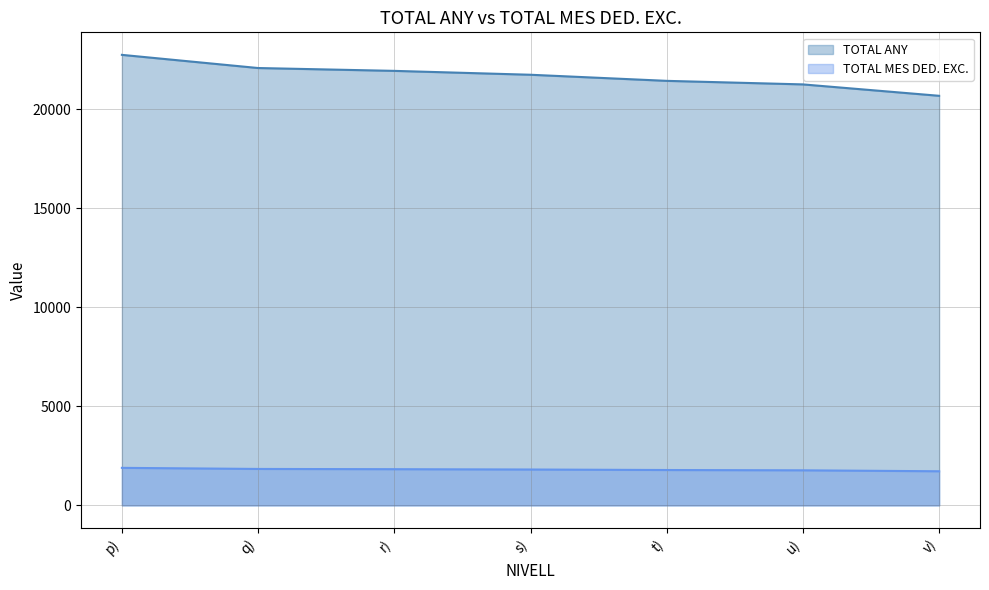

Does the chart have visible grid lines?

Yes